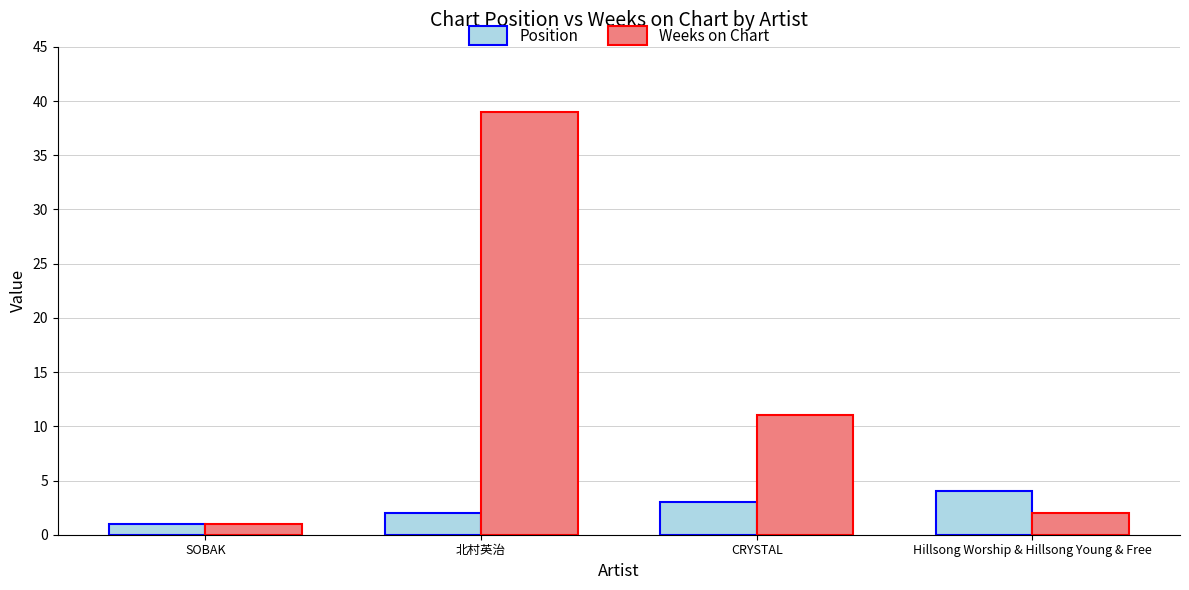

Which series changed the most between SOBAK and 北村英治?

Weeks on Chart